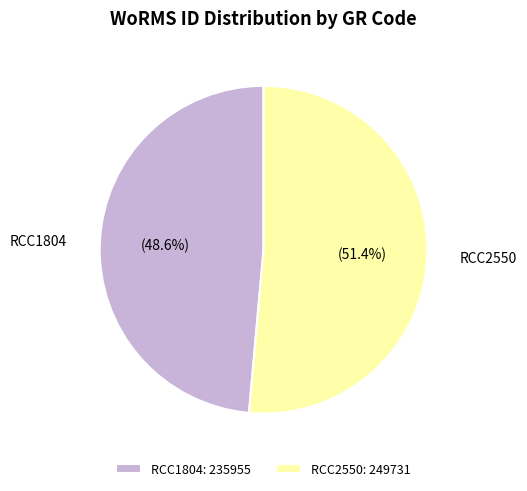

To the nearest percent, what portion does RCC2550 represent?

51%